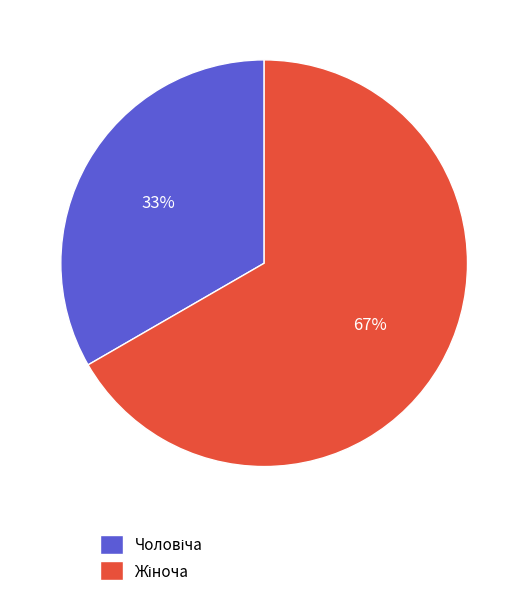

Does any single category account for the majority?

Yes